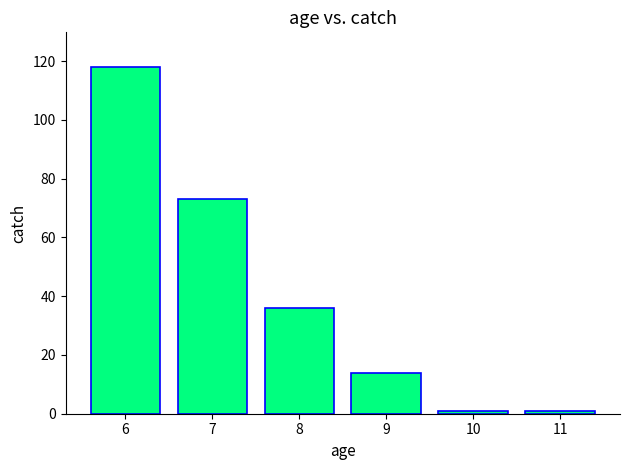

What is the sum of all values?

243